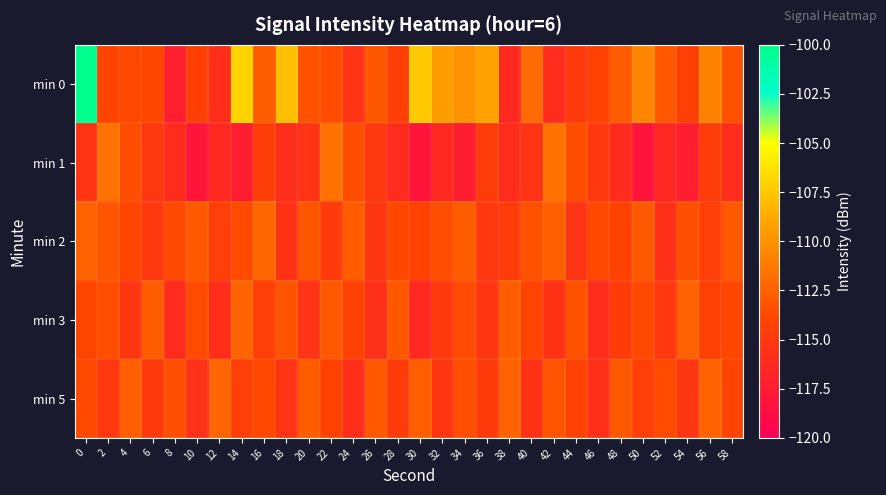

Between 32 and 48, which is larger?

32